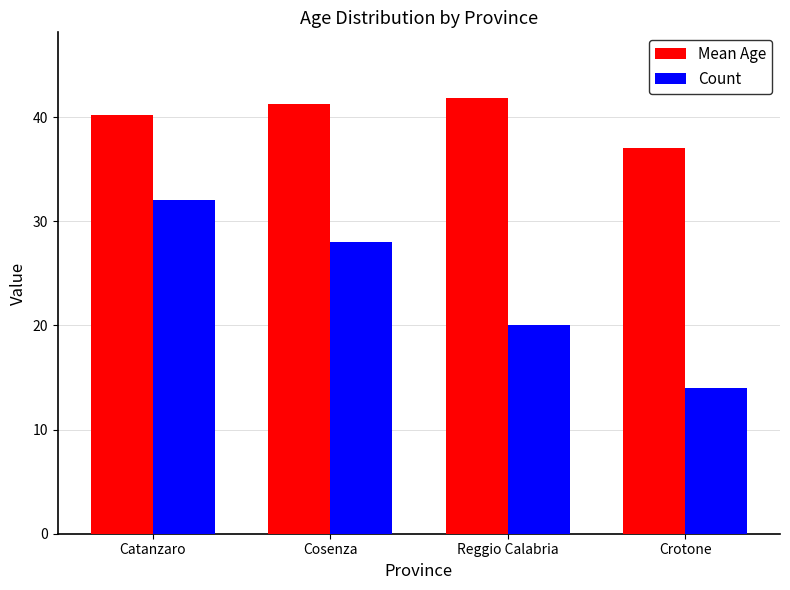

Rank the series by their maximum value, from highest to lowest.

Mean Age, Count